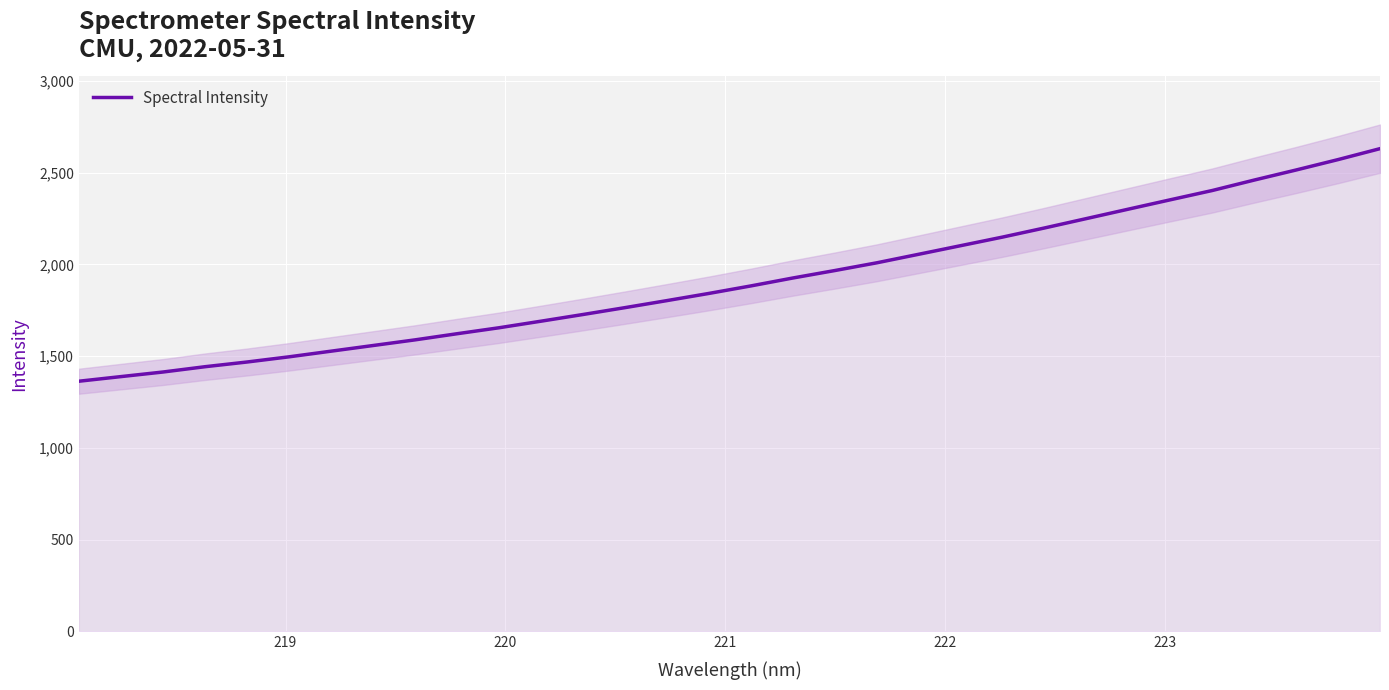

How many lines are shown in the chart?

1